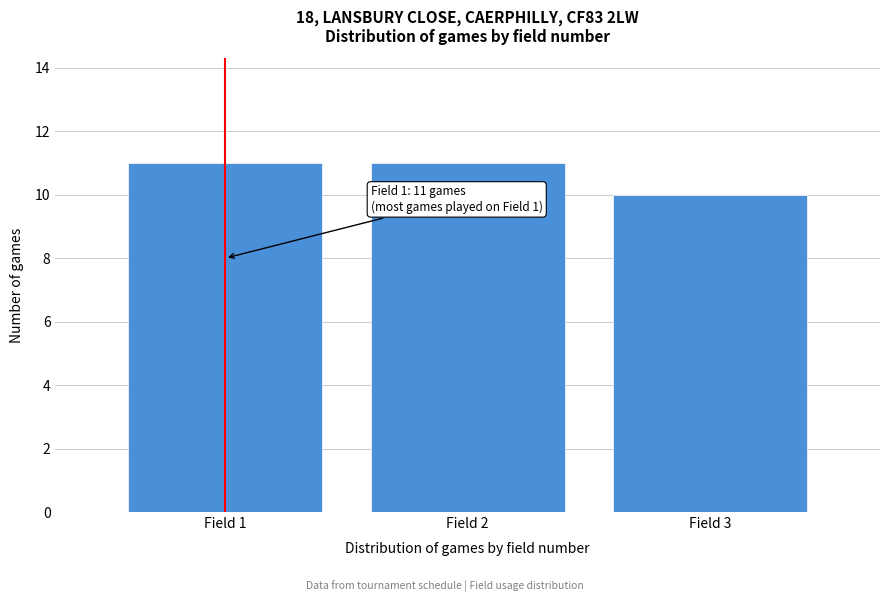

Reading left to right, transcribe all the data shown in this chart.

Field 1=11	Field 2=11	Field 3=10